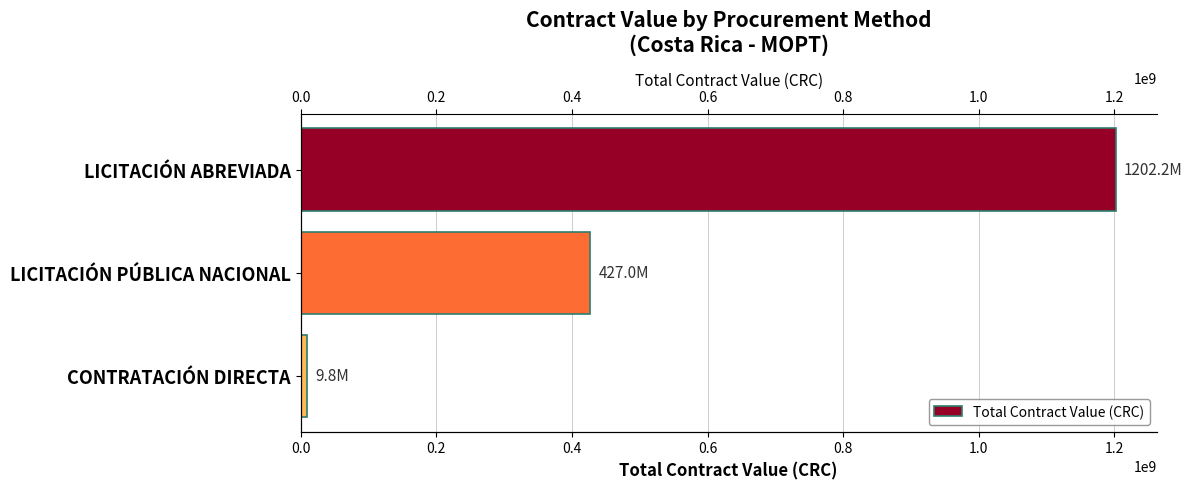

How many bars are there in total?

3